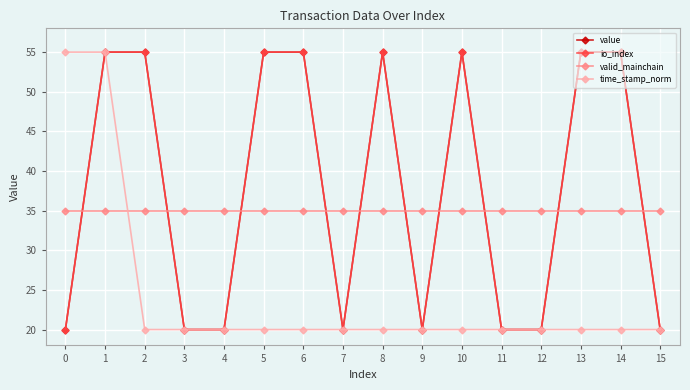

What is the lowest value of the io_index series?

20